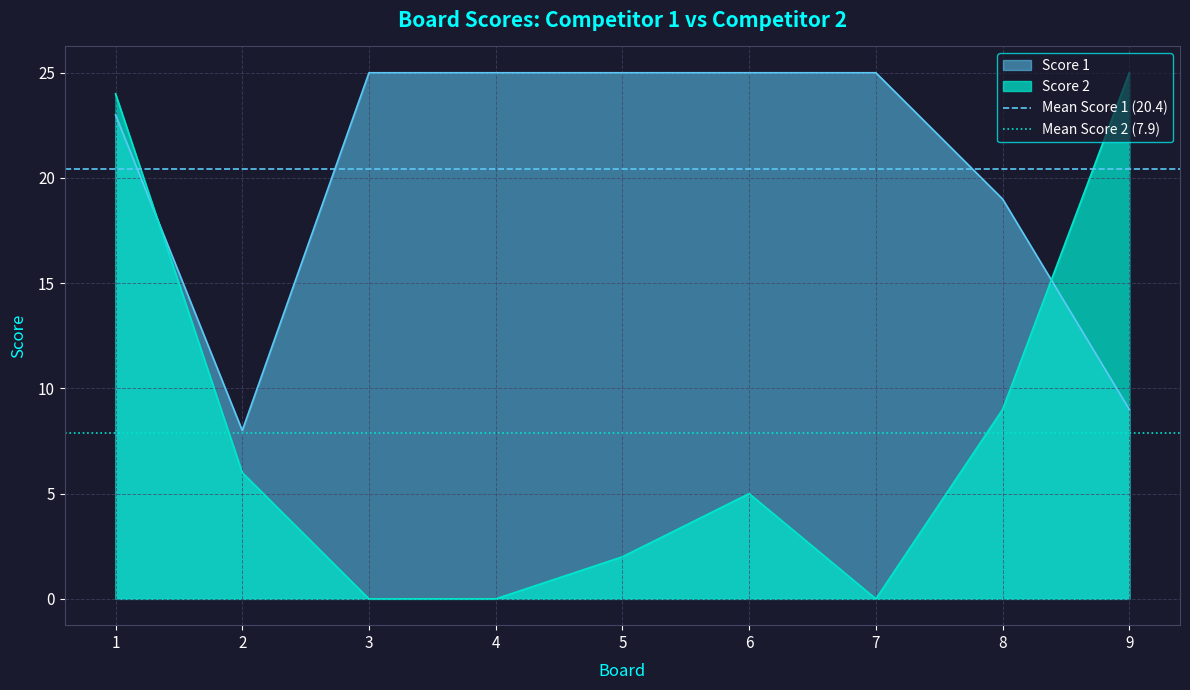

True or false: Score 2 has a value of 6 at 2.

True